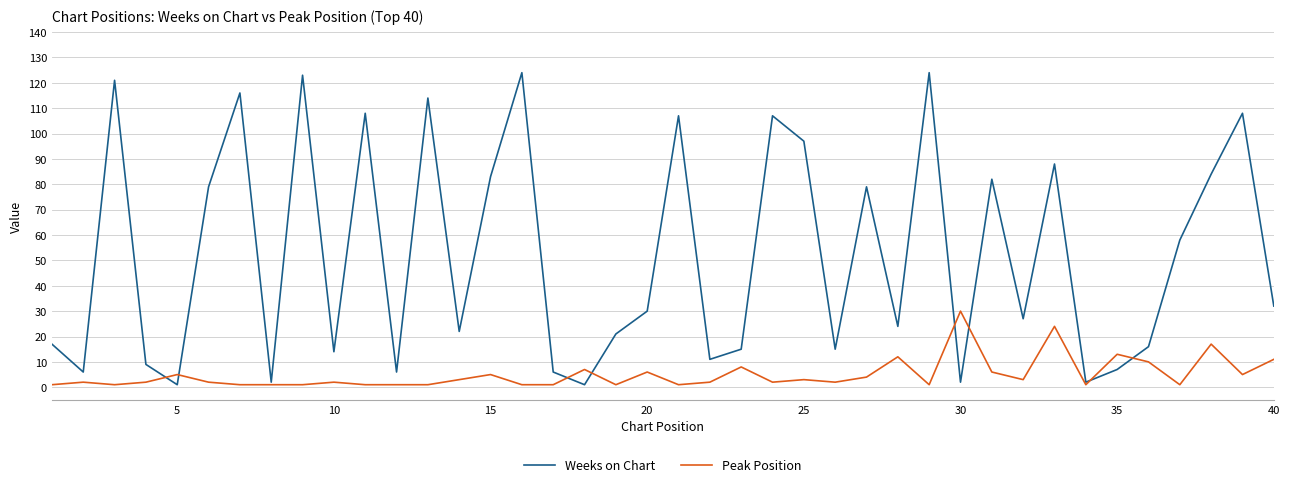

Which series has the largest range (max minus min)?

Weeks on Chart